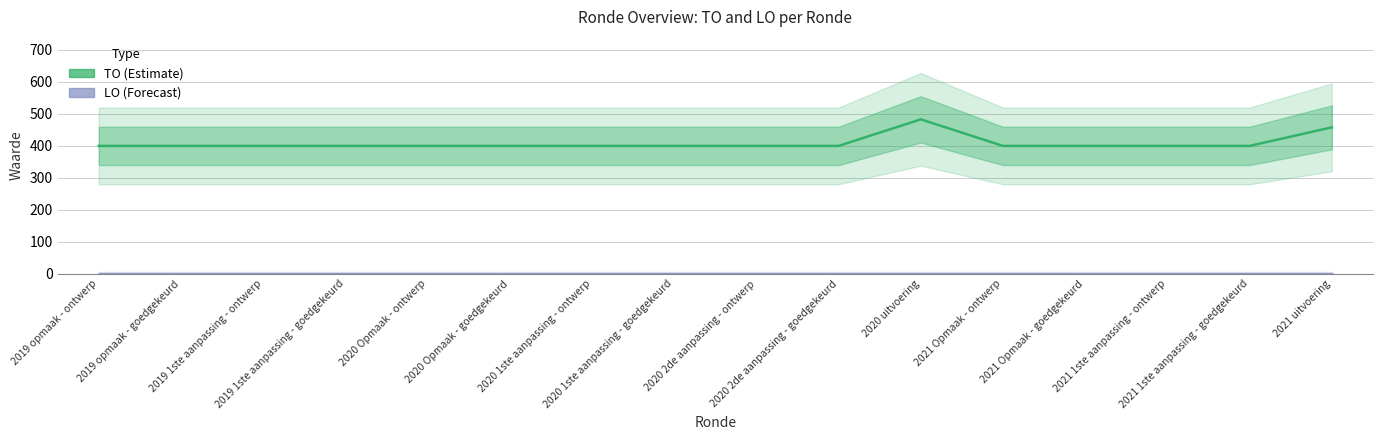

At which category does the chart reach its minimum across all series?

2019 opmaak - ontwerp